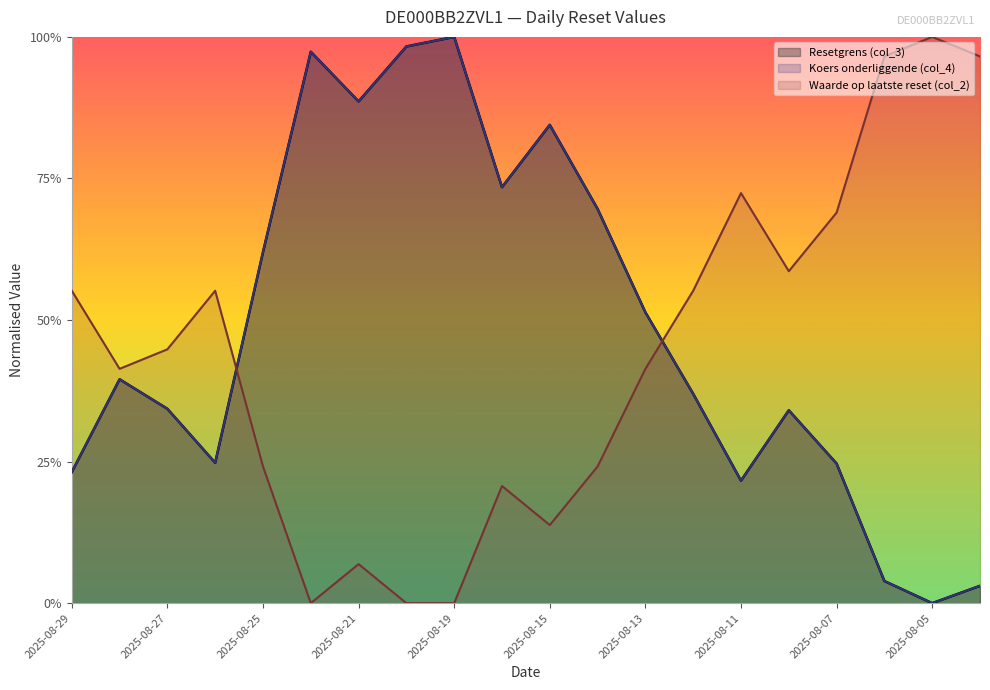

How many positive values does the Resetgrens (col_3) series have?

19